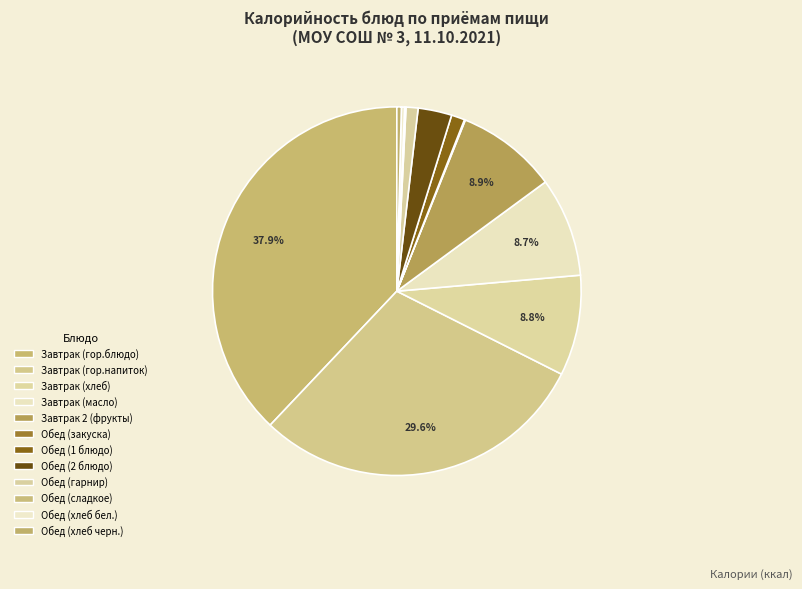

How many slices are in this pie chart?

12